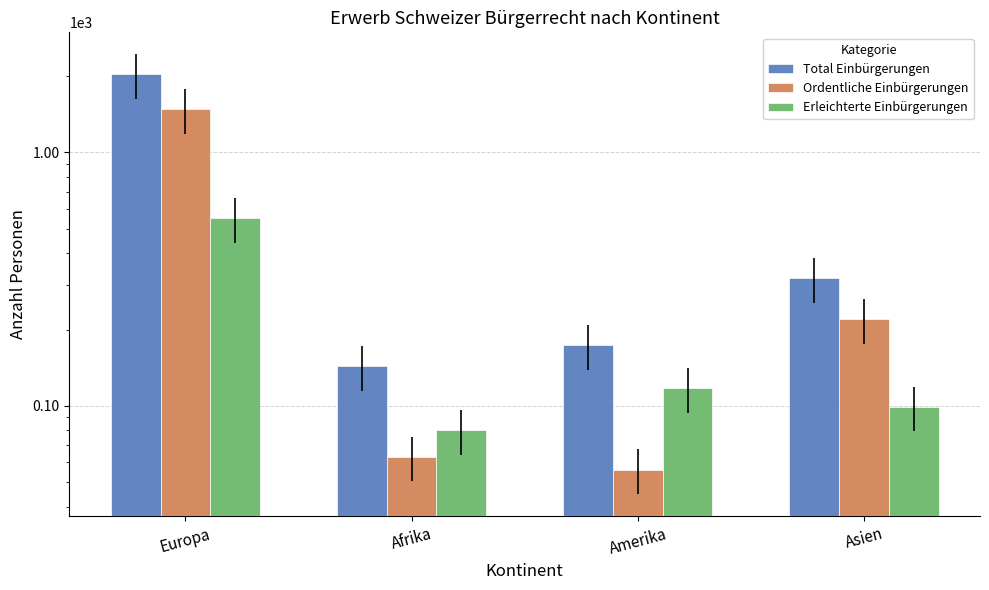

Reading left to right, what are all the values shown in this chart?

Total Einbürgerungen: 2034	143	173	319
Ordentliche Einbürgerungen: 1483	63	56	220
Erleichterte Einbürgerungen: 549	80	117	99